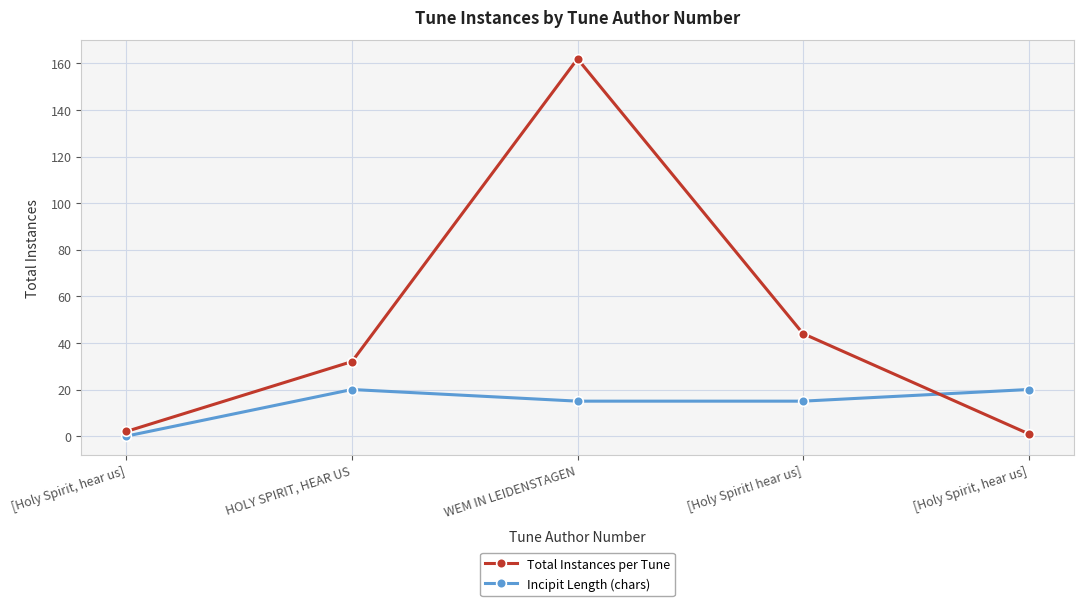

How many series are shown in this chart?

2